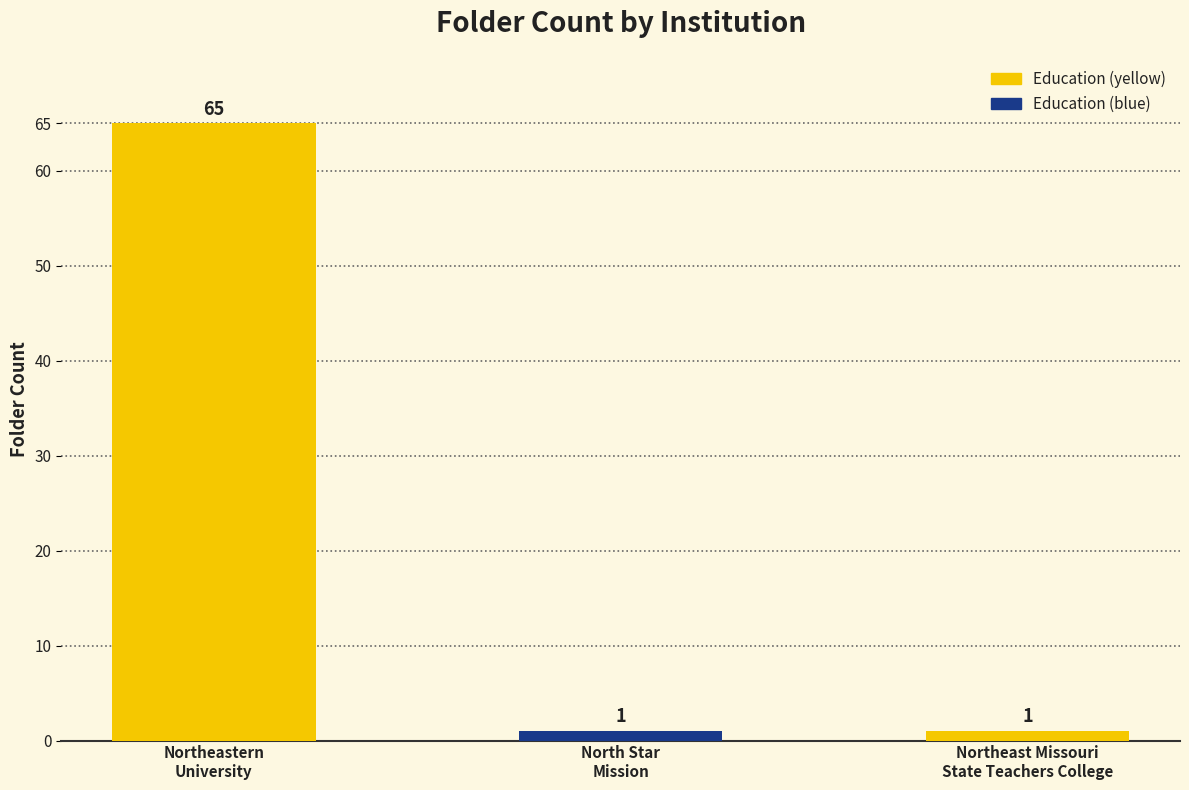

What is the value of the 1st bar from the left?

65